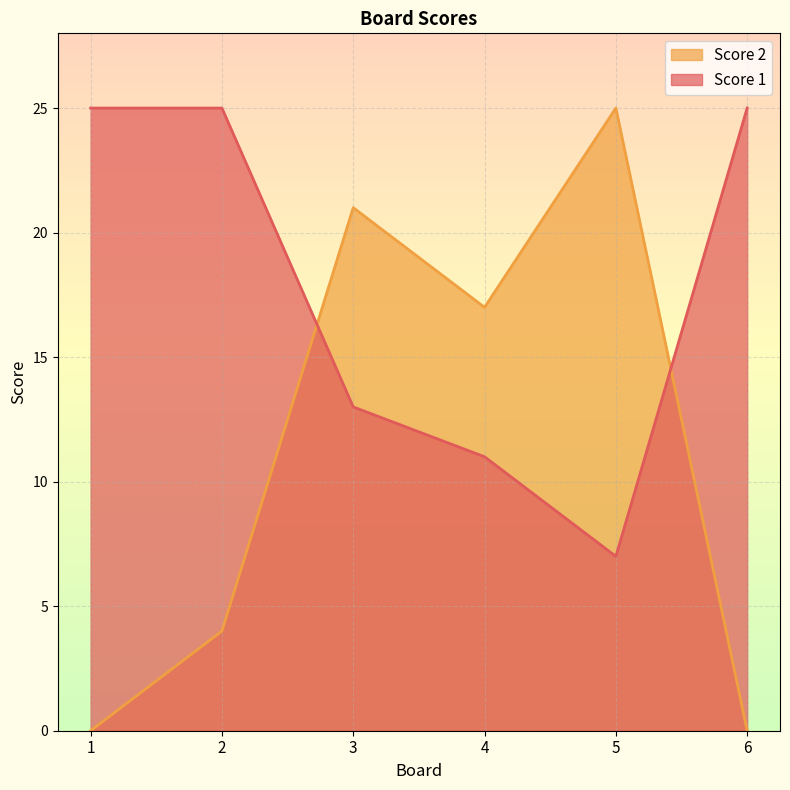

Where is Score 1 nearest to the value 16?

3